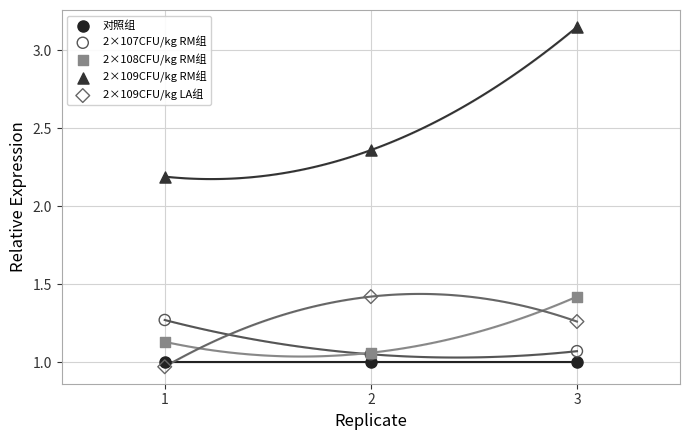

Across all series, what Y value is closest to 2?

2.2